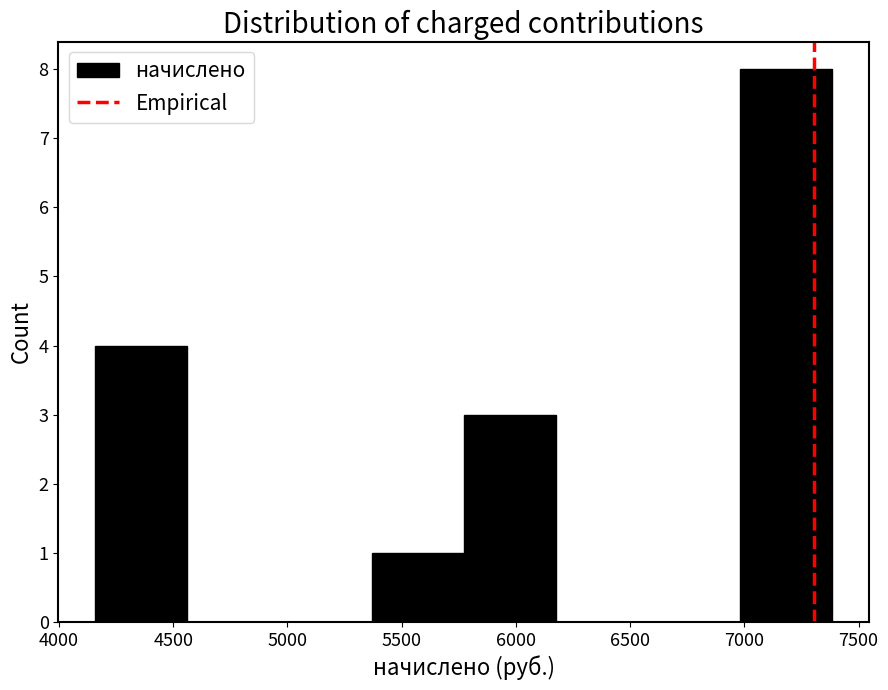

Which range on the x-axis has the tallest bar?

7000 to 7400